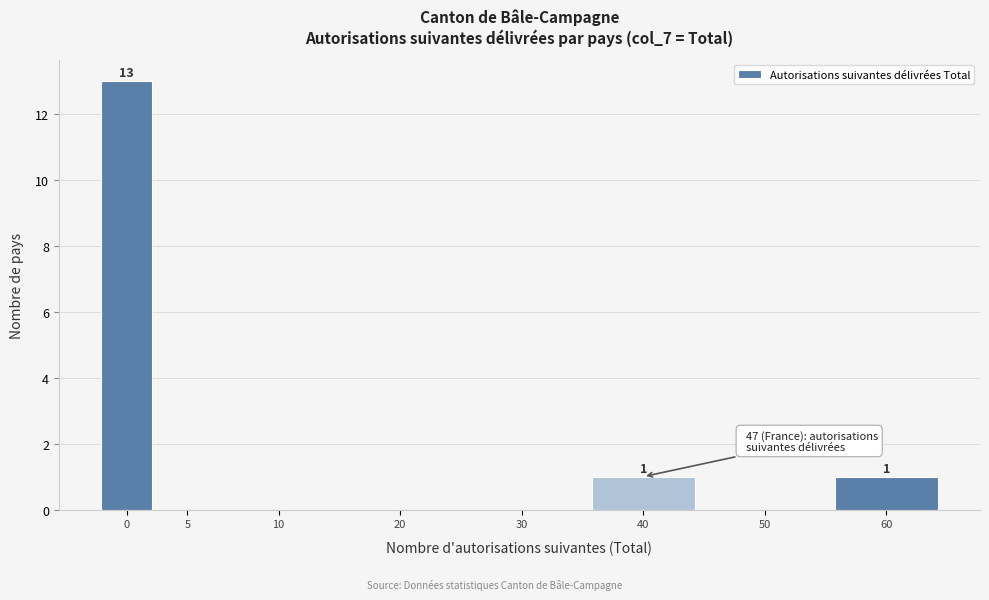

Reading right to left, what are all the values shown in this chart?

60=1	50=0	40=1	30=0	20=0	10=0	5=0	0=13